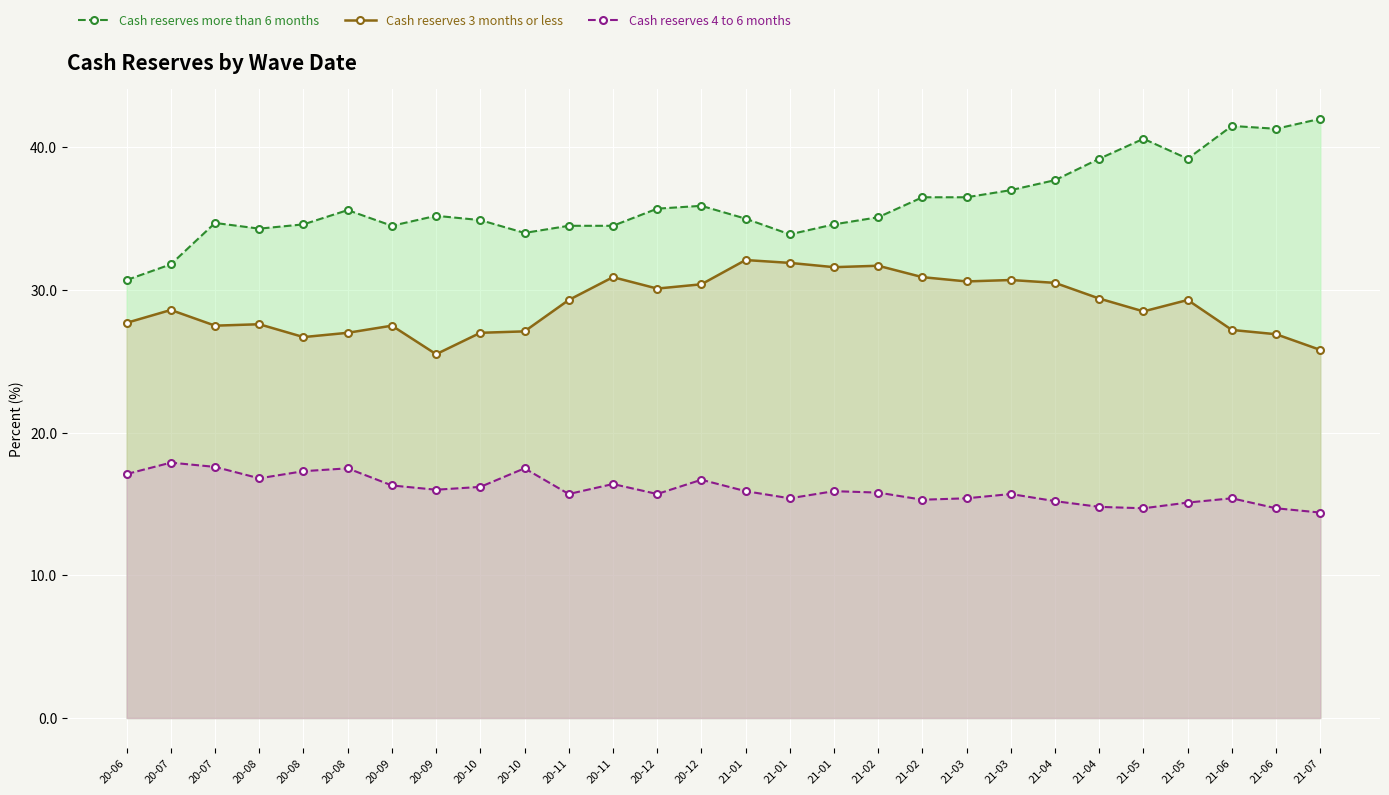

Rank the series by their average value, from lowest to highest.

Cash reserves 4 to 6 months, Cash reserves 3 months or less, Cash reserves more than 6 months